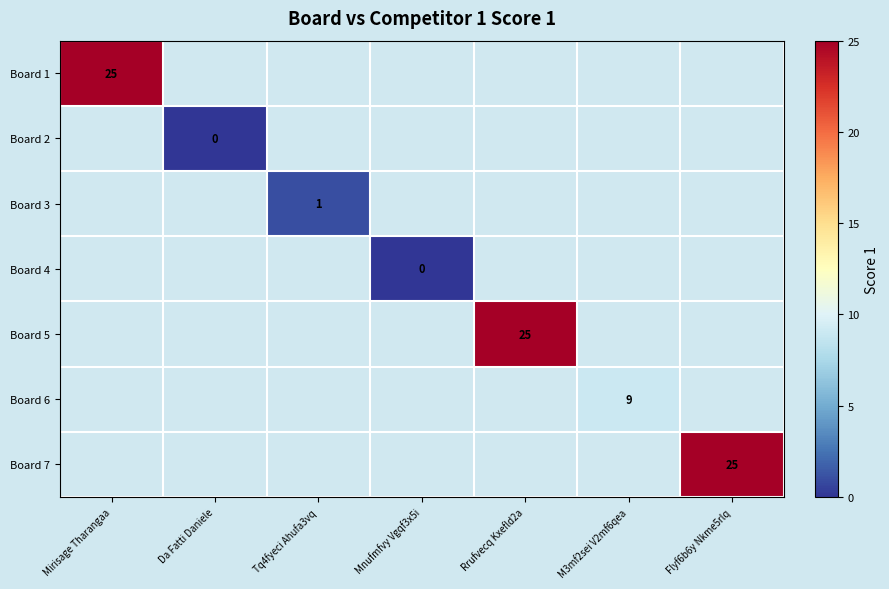

At how many categories does at least one series exceed 17?

3